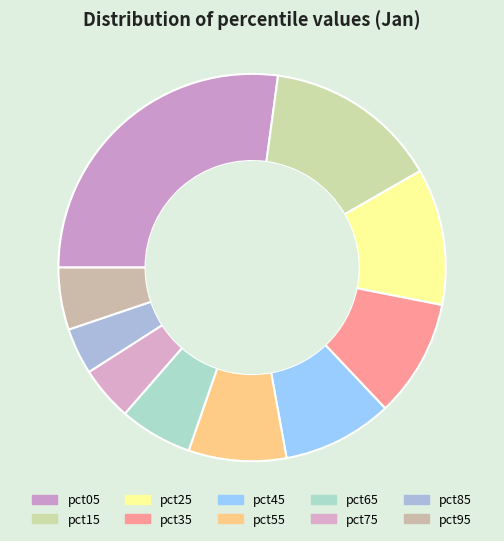

The pct35 slice represents 10% of the pie. True or false?

True